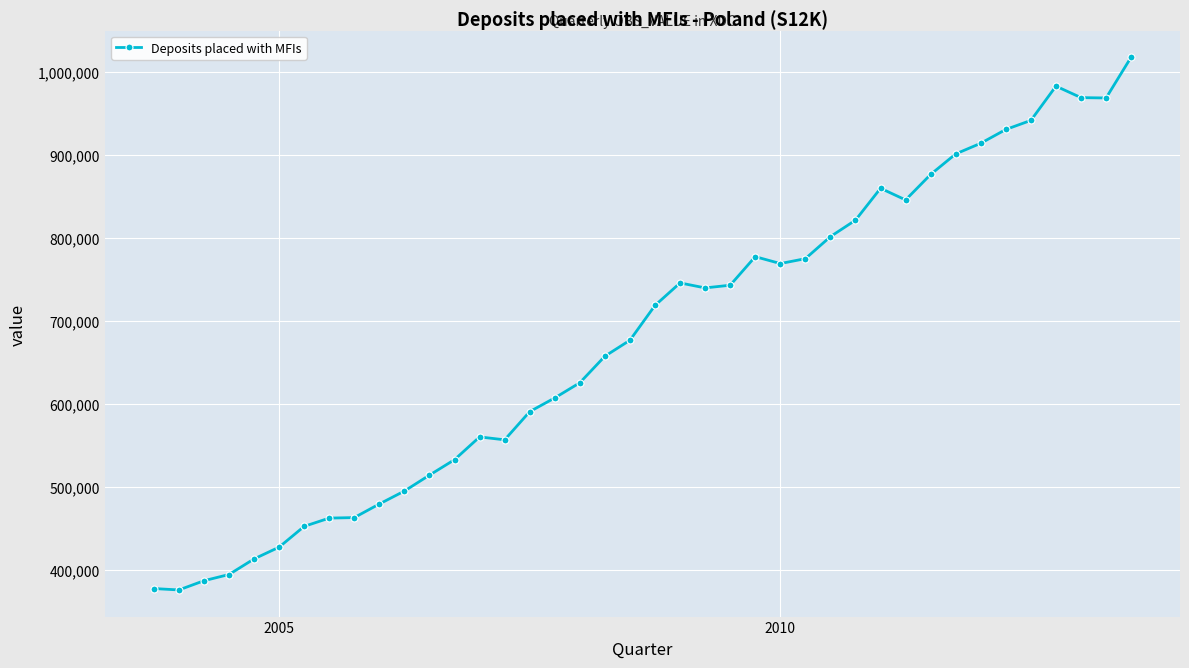

How many distinct data groups are displayed?

1